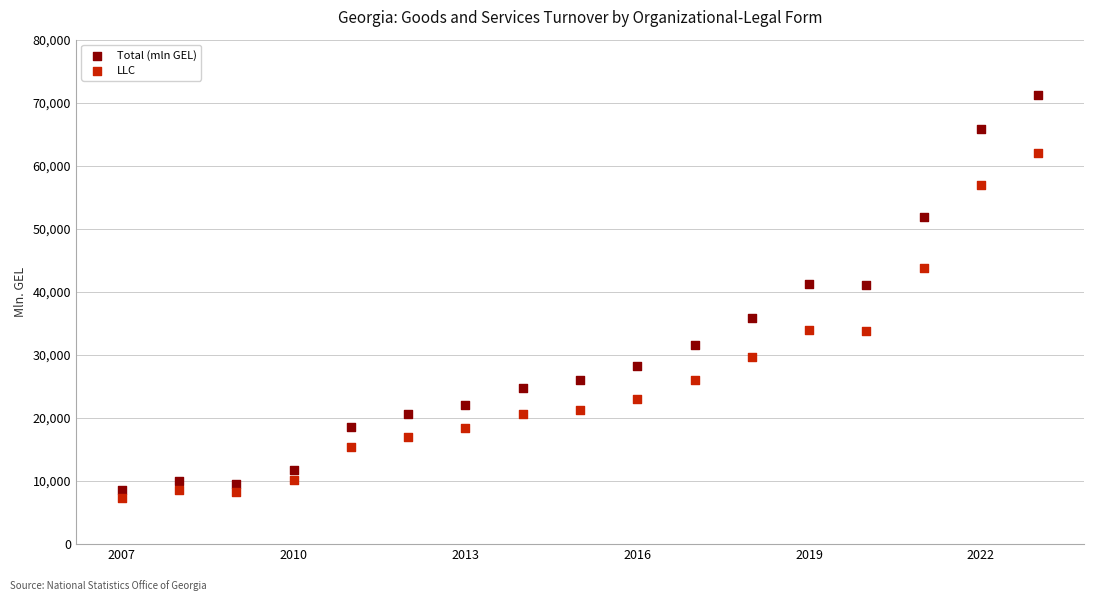

Which series reaches the minimum Y coordinate?

LLC